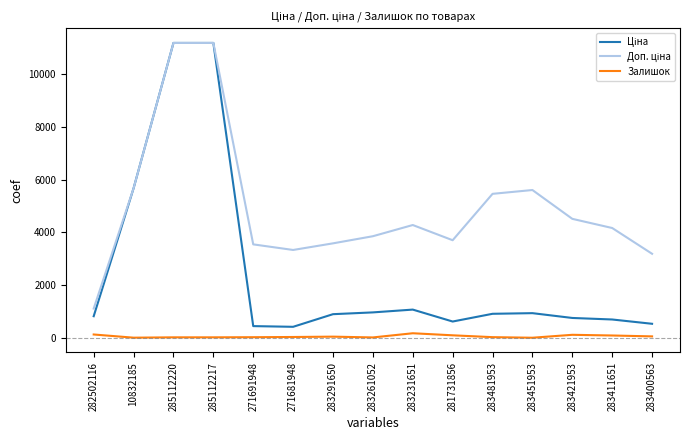

Is this an area chart (filled region under the line)?

No